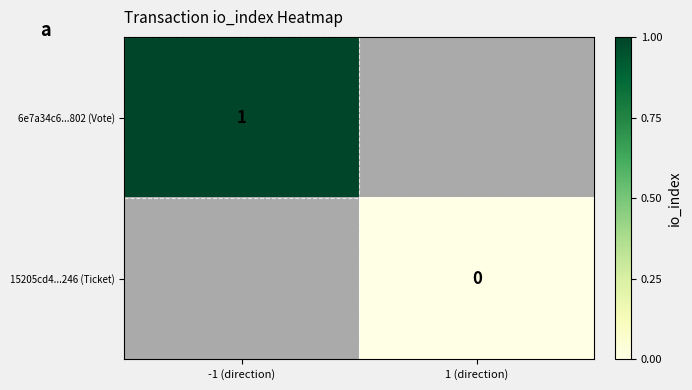

Is it true that 6e7a34c6...802 (Vote) equals 2 at -1 (direction)?

False